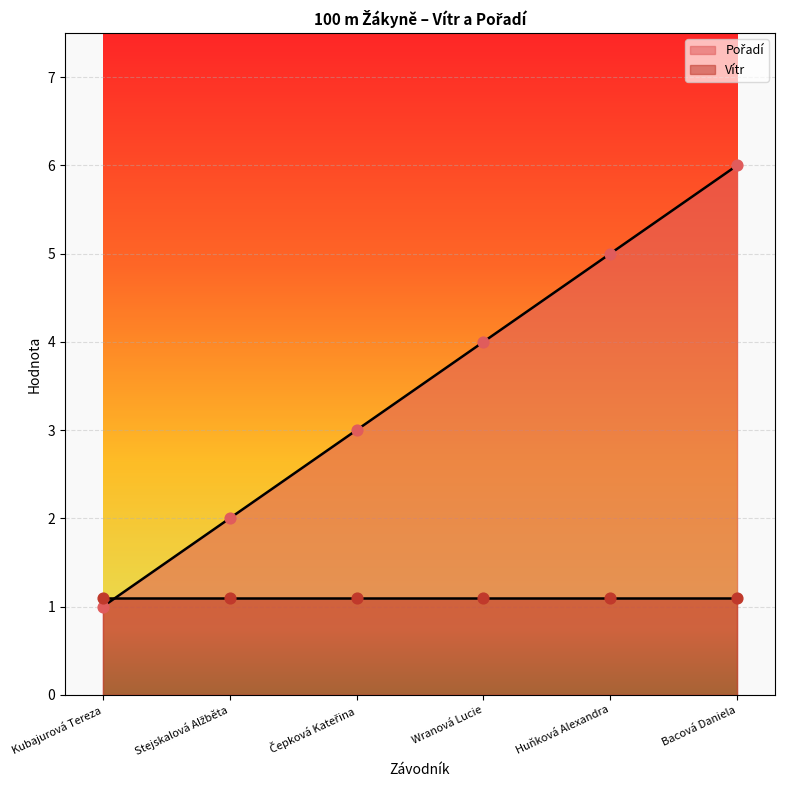

Between Huňková Alexandra and Wranová Lucie, which is larger?

Huňková Alexandra